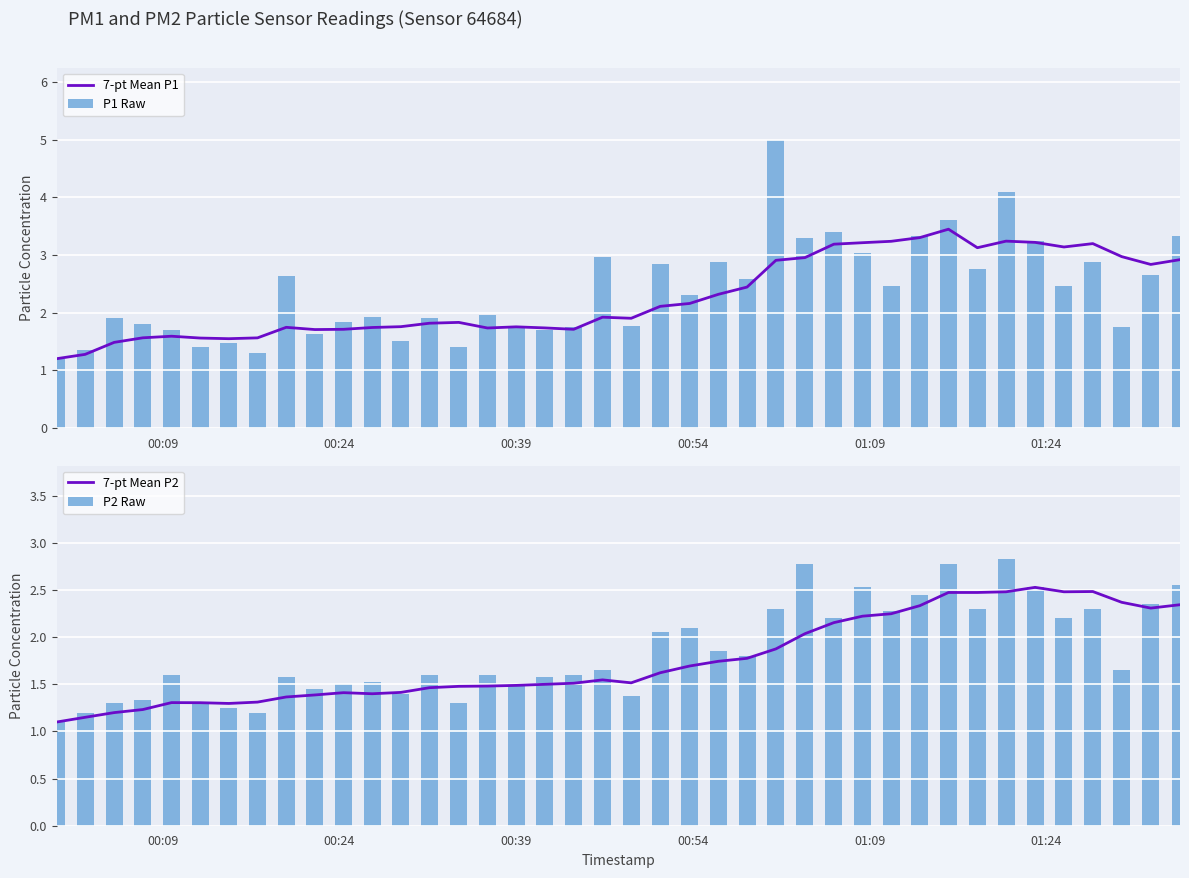

What is the difference between the maximum and minimum values in the P1 Raw series?

3.8